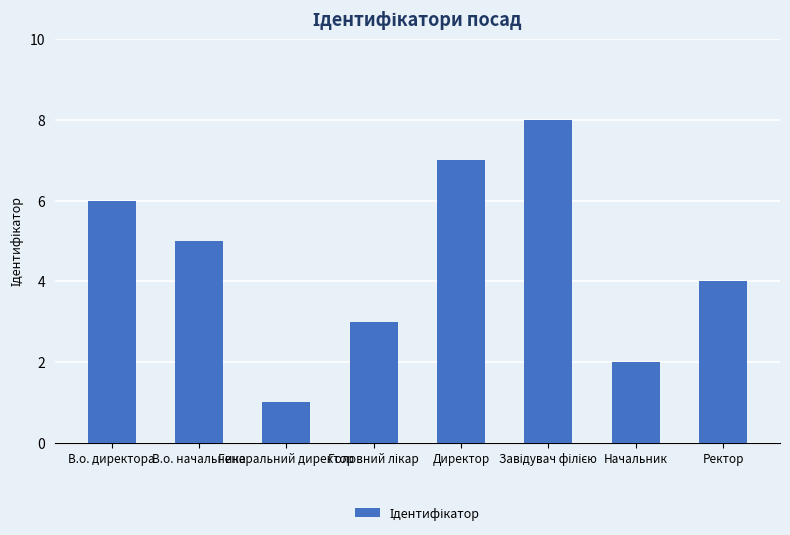

What is the maximum value shown in the chart?

8